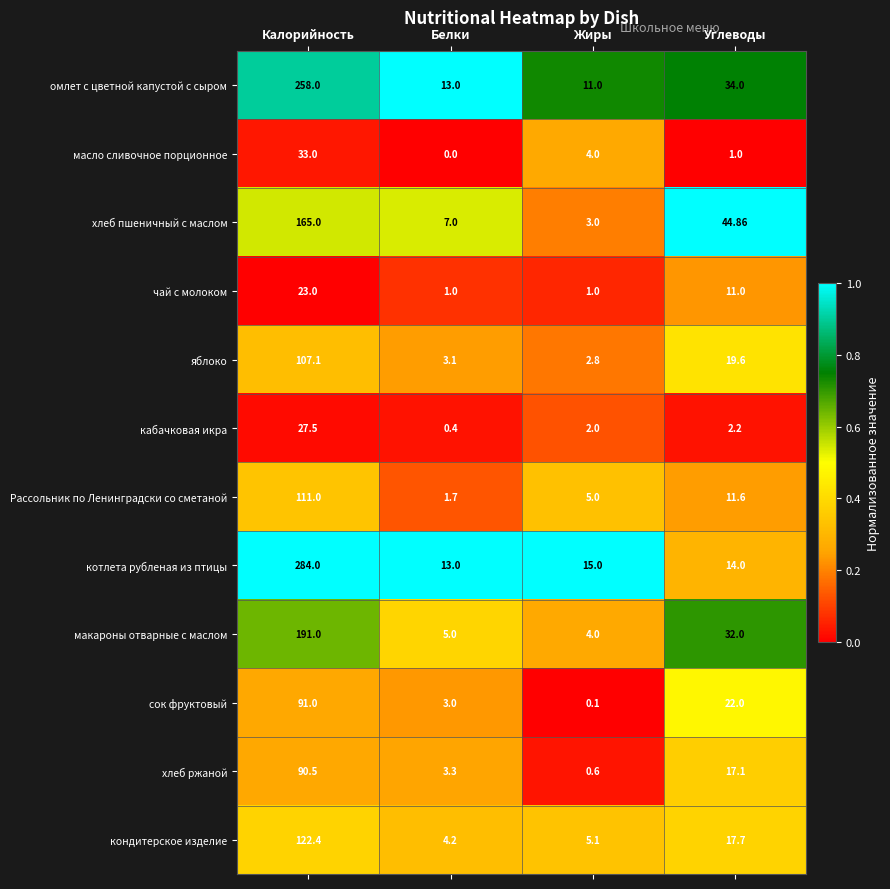

Where does the хлеб ржаной series first go above 17?

Калорийность